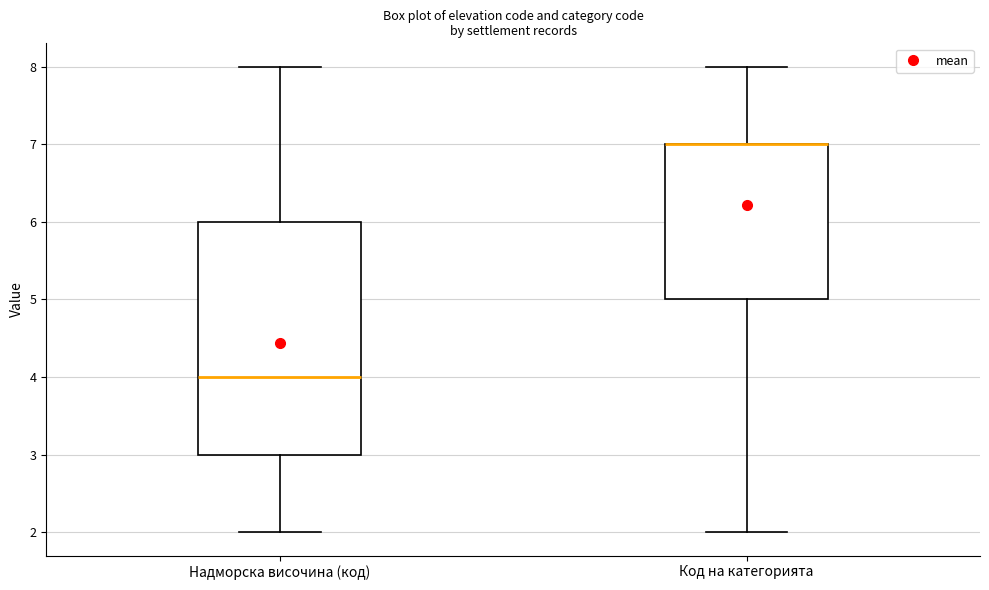

Reading left to right, read every box against the y-axis: the position of its median line, the range the box covers, and the ends of its whiskers. The values are not printed on the chart, so give them approximately, as read against the axis.

Надморска височина (код): median 4, box 3 to 6, whiskers 2 to 8
Код на категорията: median 7 (drawn on the box's upper edge), box 5 to 7, whiskers 2 to 8